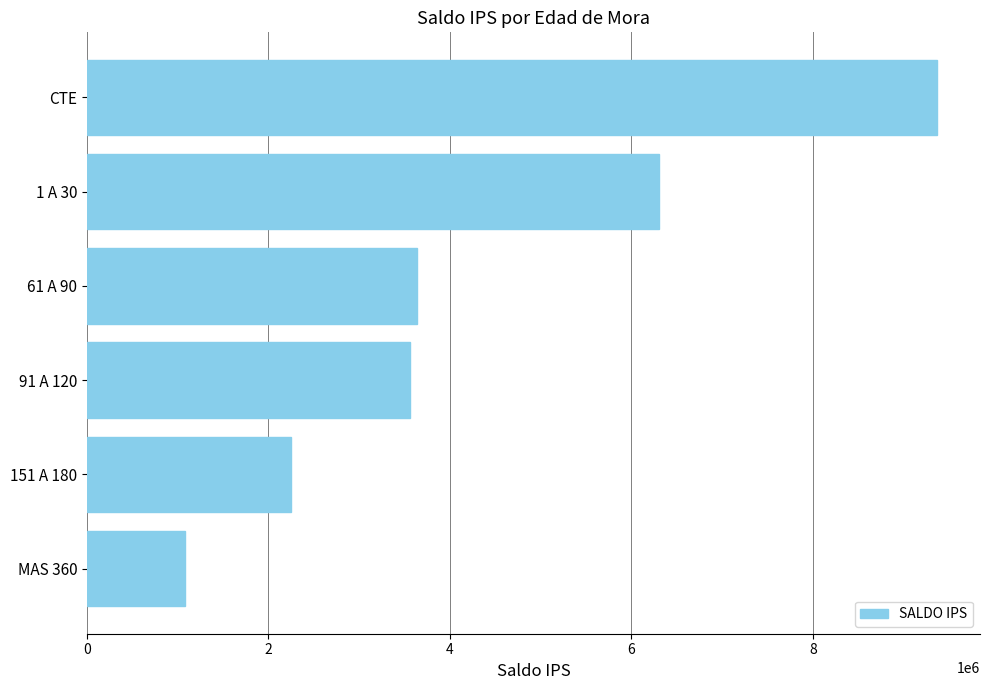

Where is the data nearest to the value 5228111?

1 A 30